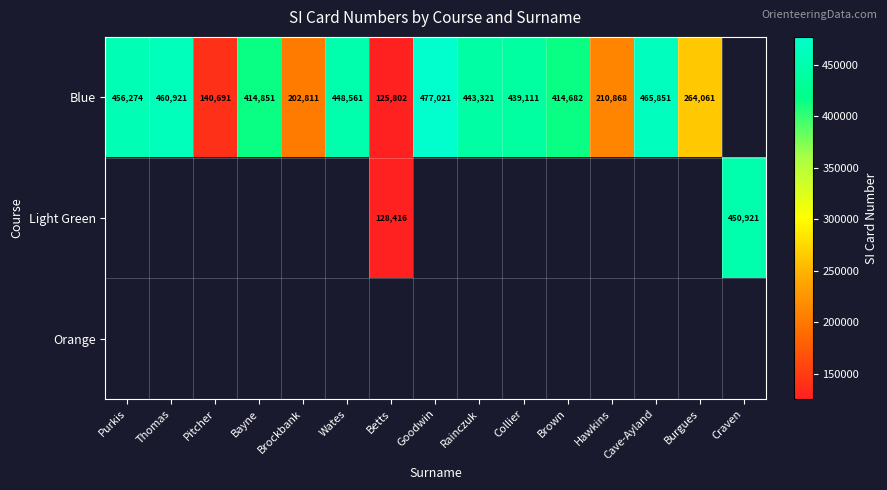

At which category does the chart reach its peak across all series?

Goodwin